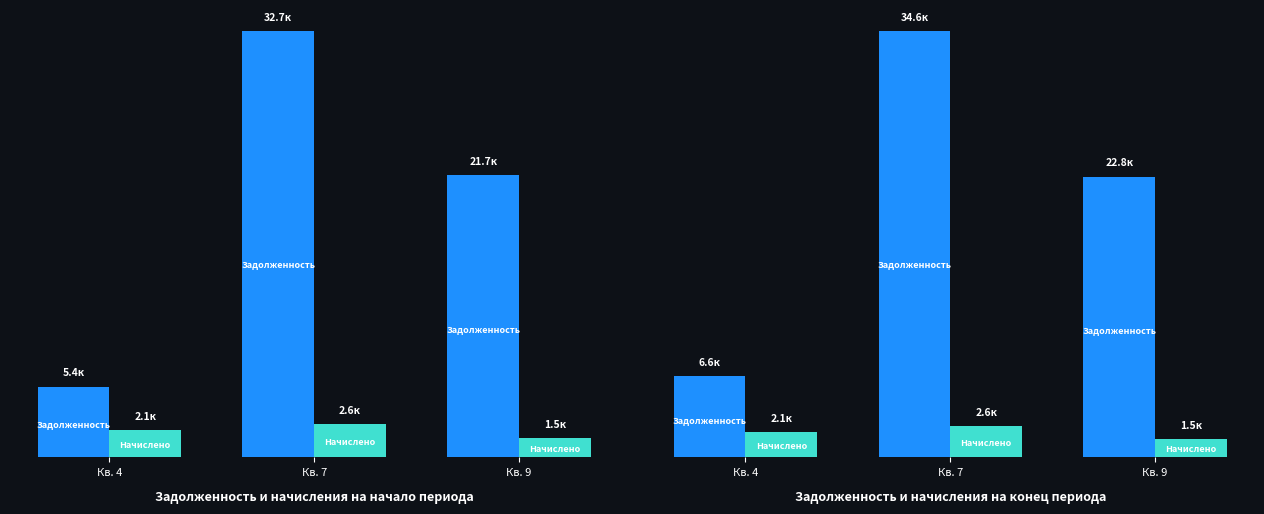

Which series has the widest spread of values?

Задолженность